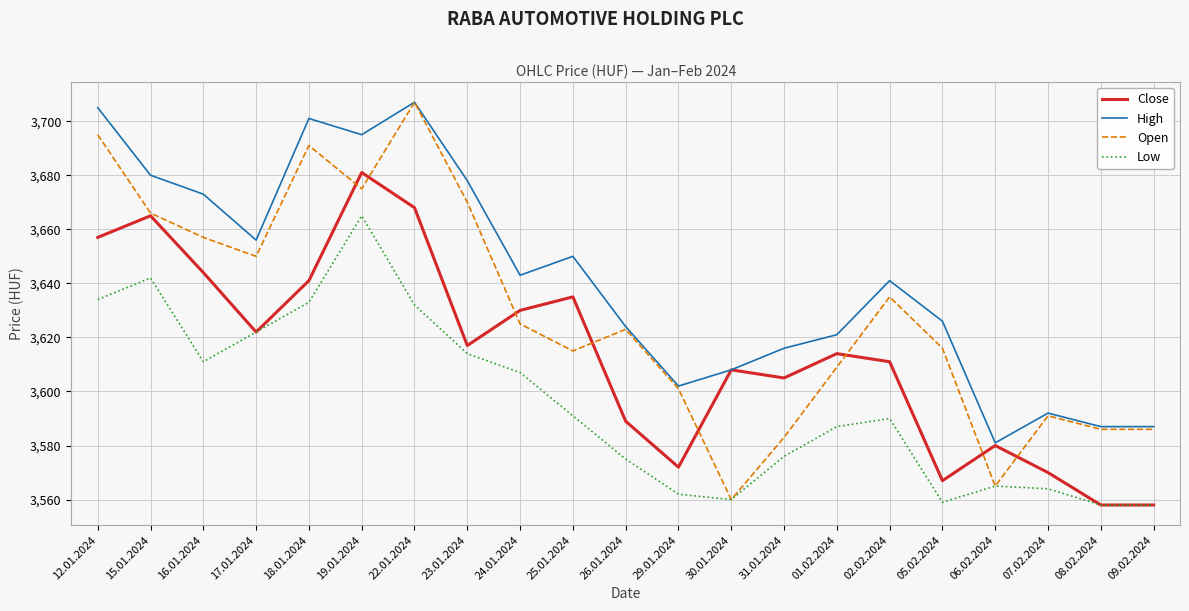

What is the sum of all High values?

76473